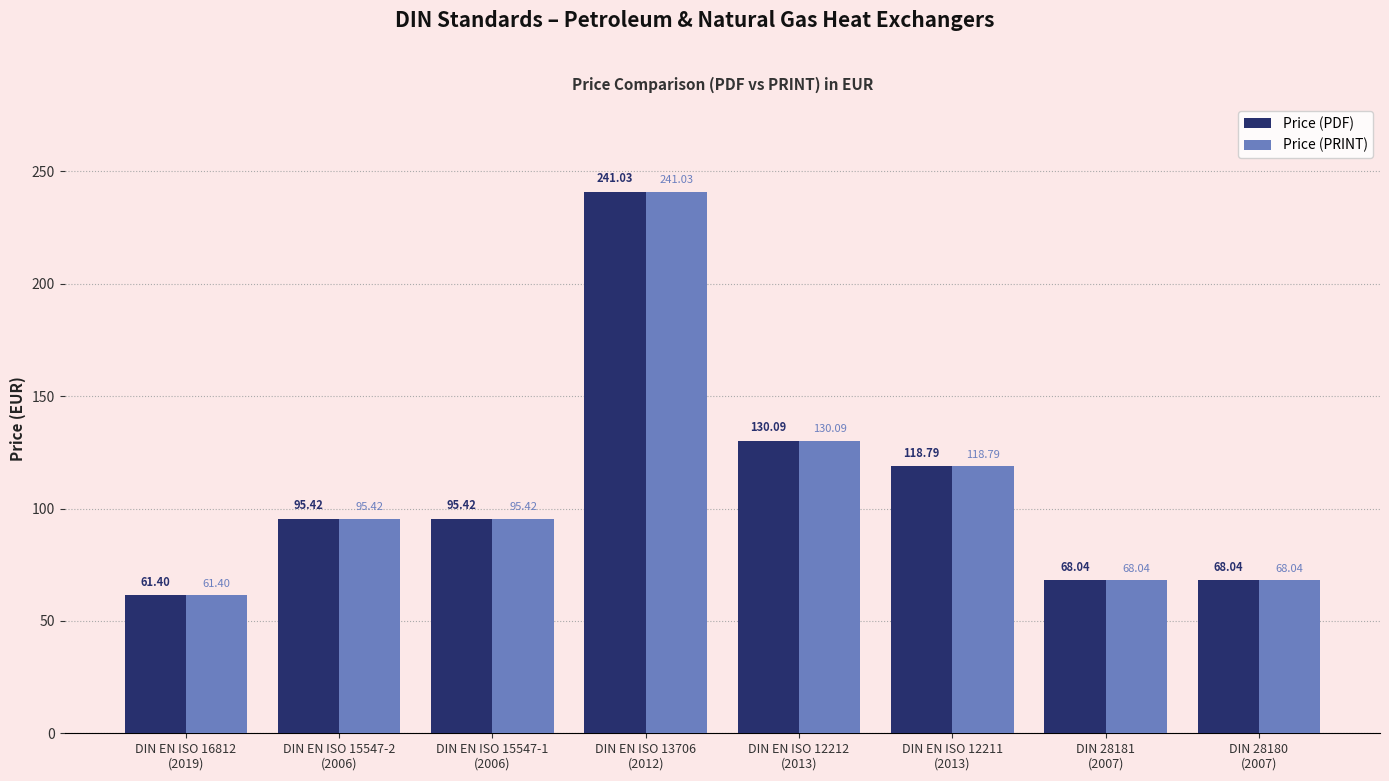

What is the difference between the maximum and minimum values in the Price (PRINT) series?

179.6